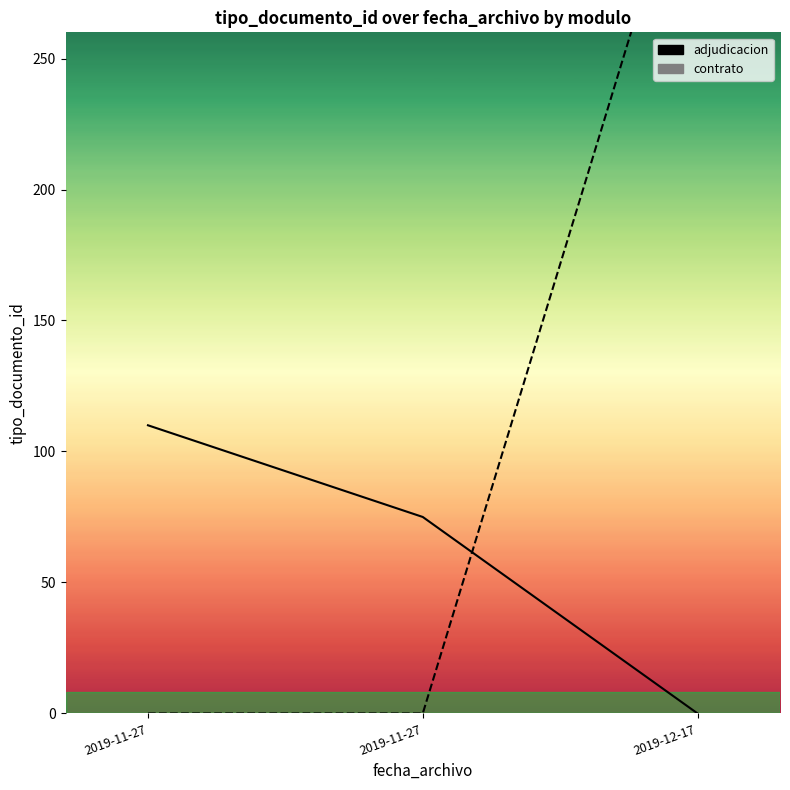

What is the difference between the second highest and minimum values in the adjudicacion series?

75